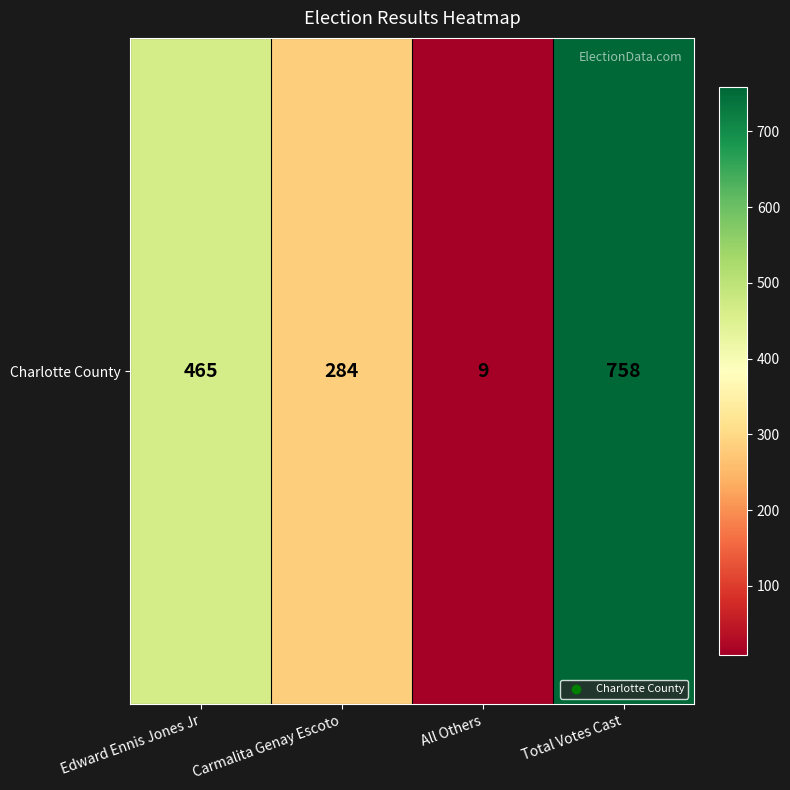

Reading left to right, what are all the values shown in this chart?

465	284	9	758